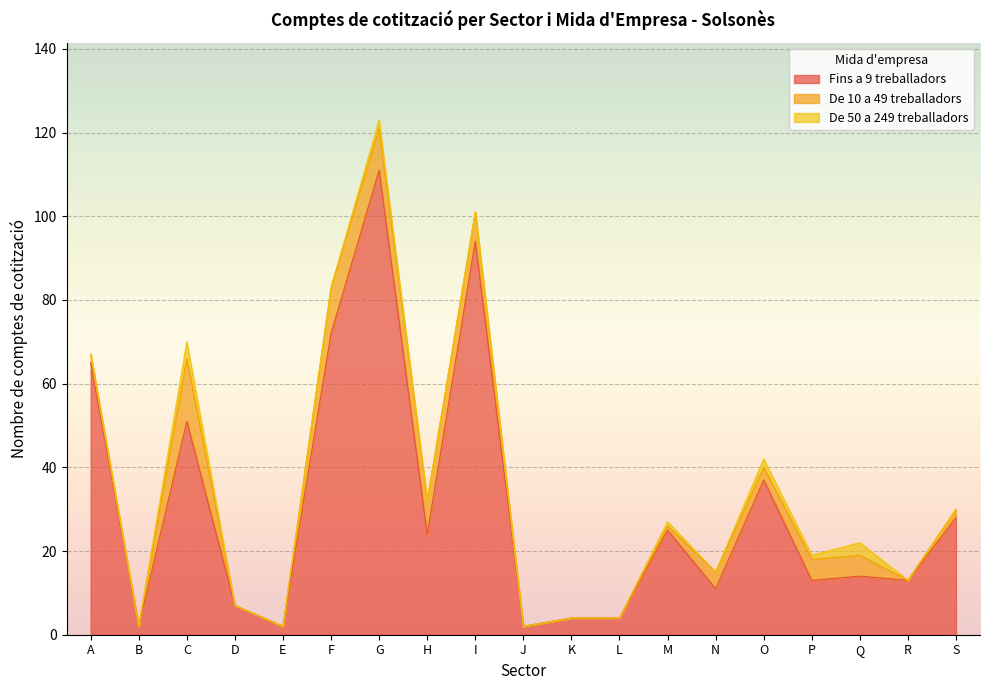

True or false: Fins a 9 treballadors and De 10 a 49 treballadors intersect in this chart.

False